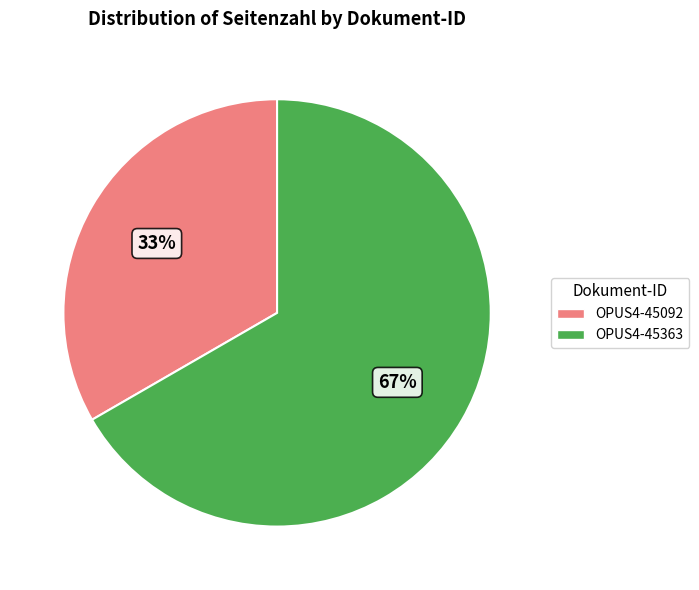

Count the number of slices in the pie.

2